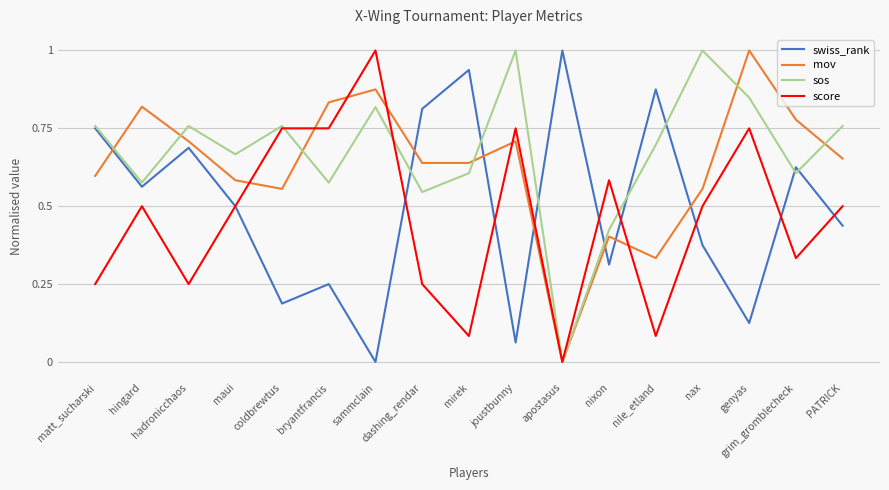

What is the difference between the maximum and minimum values in the mov series?

1.0